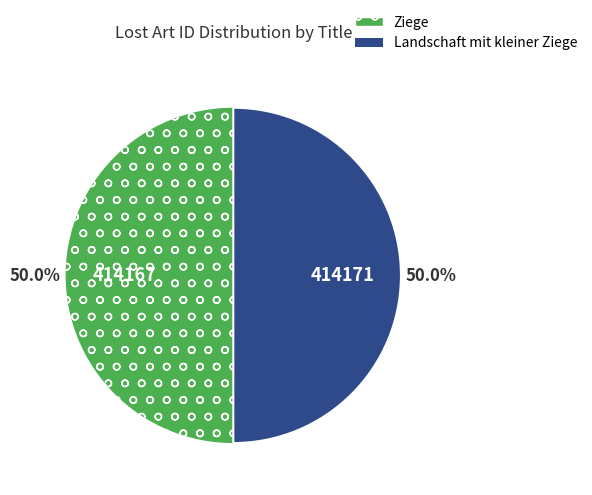

What is the ratio of the value at Ziege to the value at Landschaft mit kleiner Ziege?

1.0